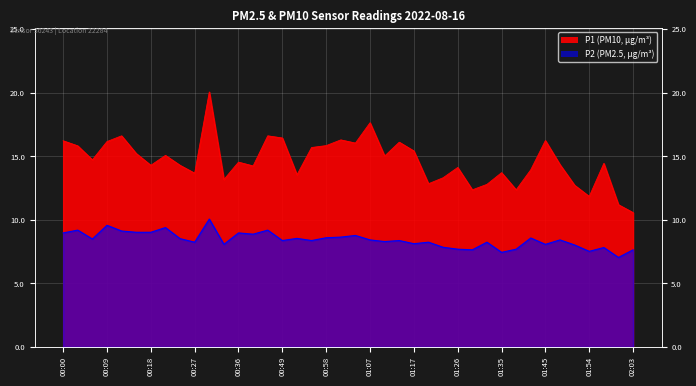

Reading left to right, extract all data points from this chart.

P1: 16.2	15.8	14.7	16.2	16.6	15.2	14.3	15.1	14.3	13.7	20.1	13.2	14.6	14.2	16.6	16.4	13.6	15.7	15.8	16.3	16.1	17.6	15.0	16.1	15.4	12.8	13.3	14.1	12.4	12.8	13.7	12.4	13.9	16.2	14.3	12.7	11.8	14.4	11.2	10.6
P2: 9.0	9.2	8.5	9.6	9.1	9.0	9.0	9.4	8.5	8.2	10.1	8.1	9.0	8.9	9.2	8.4	8.6	8.4	8.6	8.7	8.8	8.4	8.3	8.4	8.1	8.2	7.8	7.7	7.7	8.2	7.5	7.7	8.6	8.1	8.4	8.0	7.5	7.8	7.0	7.7